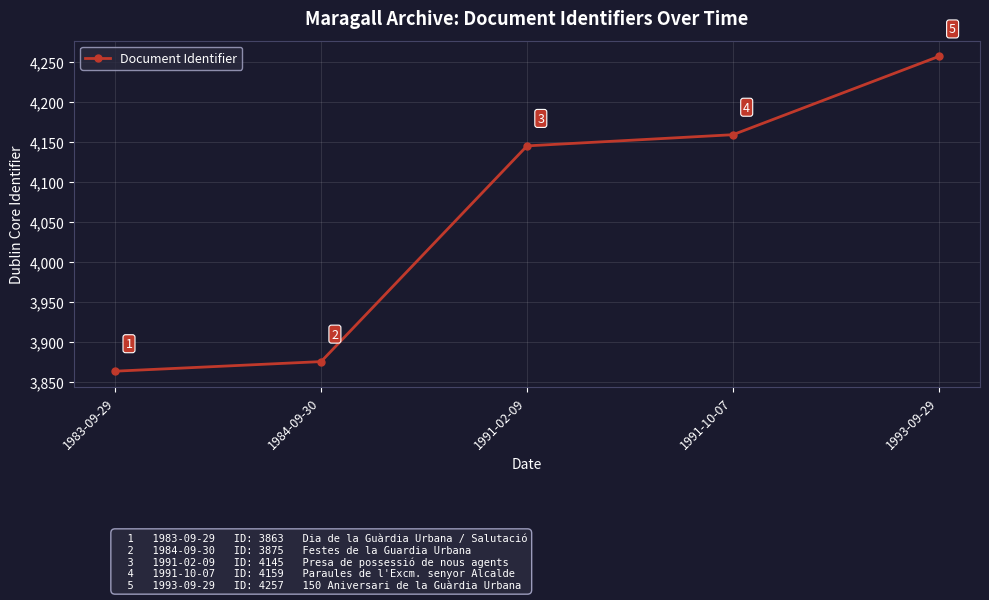

Rank the categories by value from lowest to highest.

1983-09-29, 1984-09-30, 1991-02-09, 1991-10-07, 1993-09-29